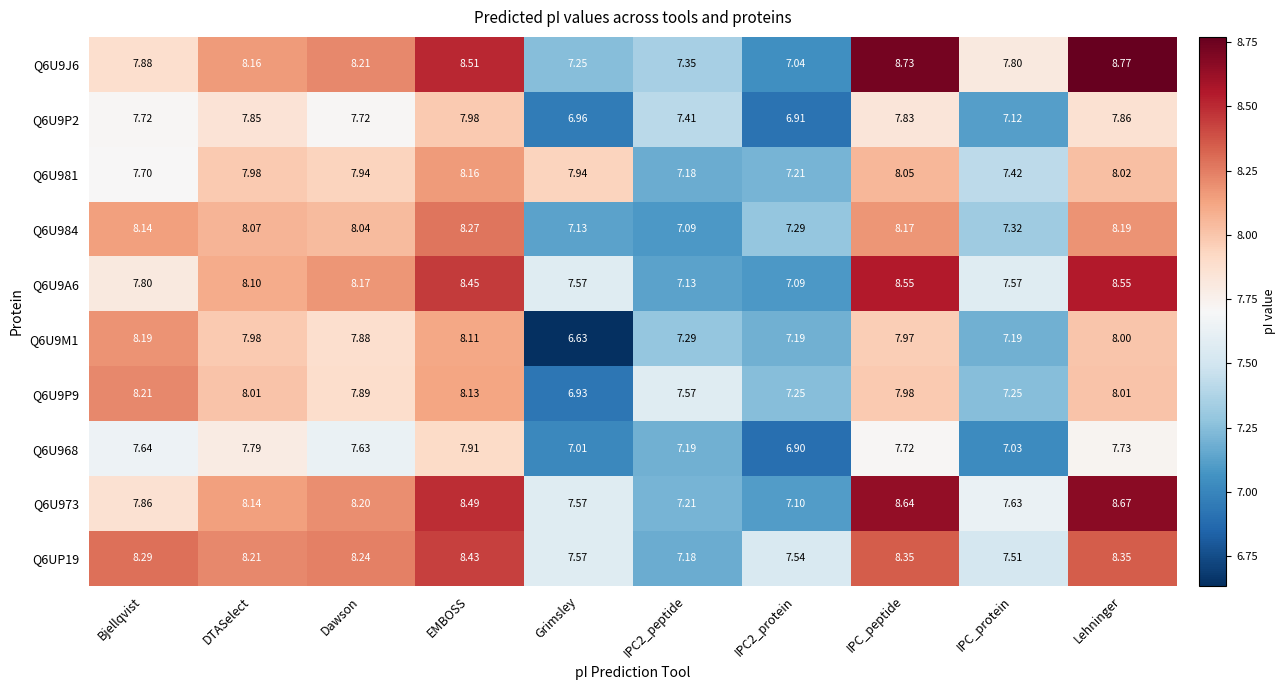

At which category is the sum across all series the highest?

EMBOSS